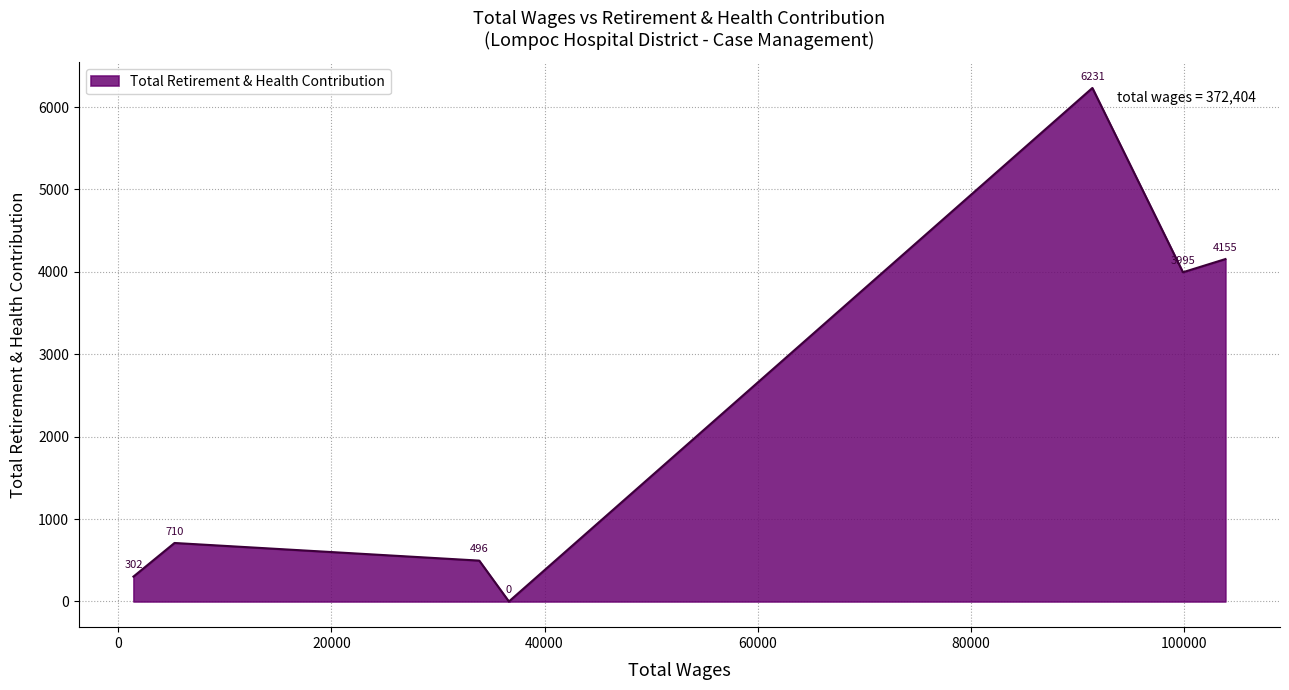

True or false: the data has more than 2 interior local peaks.

False